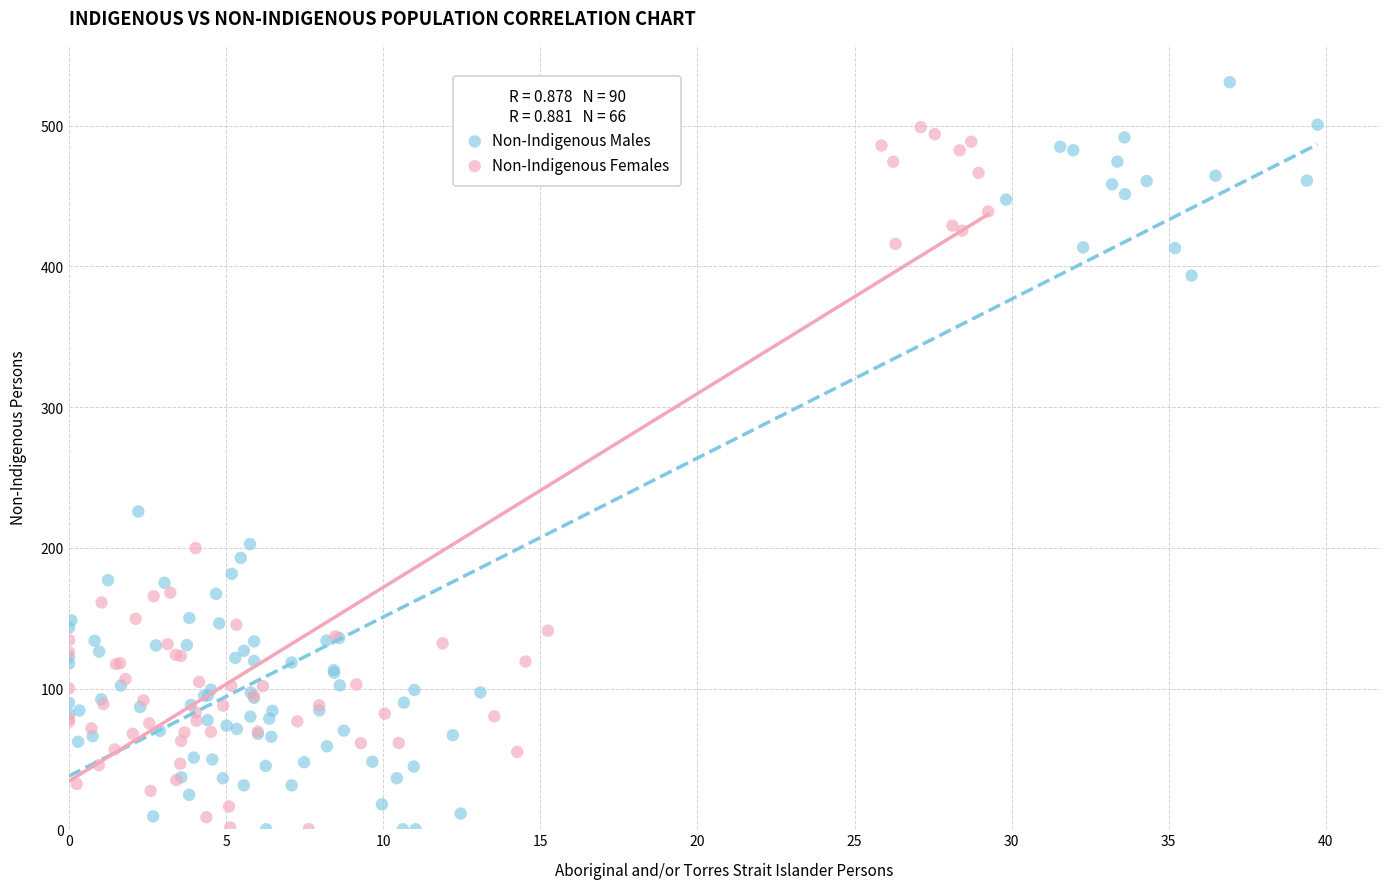

Which series reaches the maximum Y coordinate?

Non-Indigenous Males